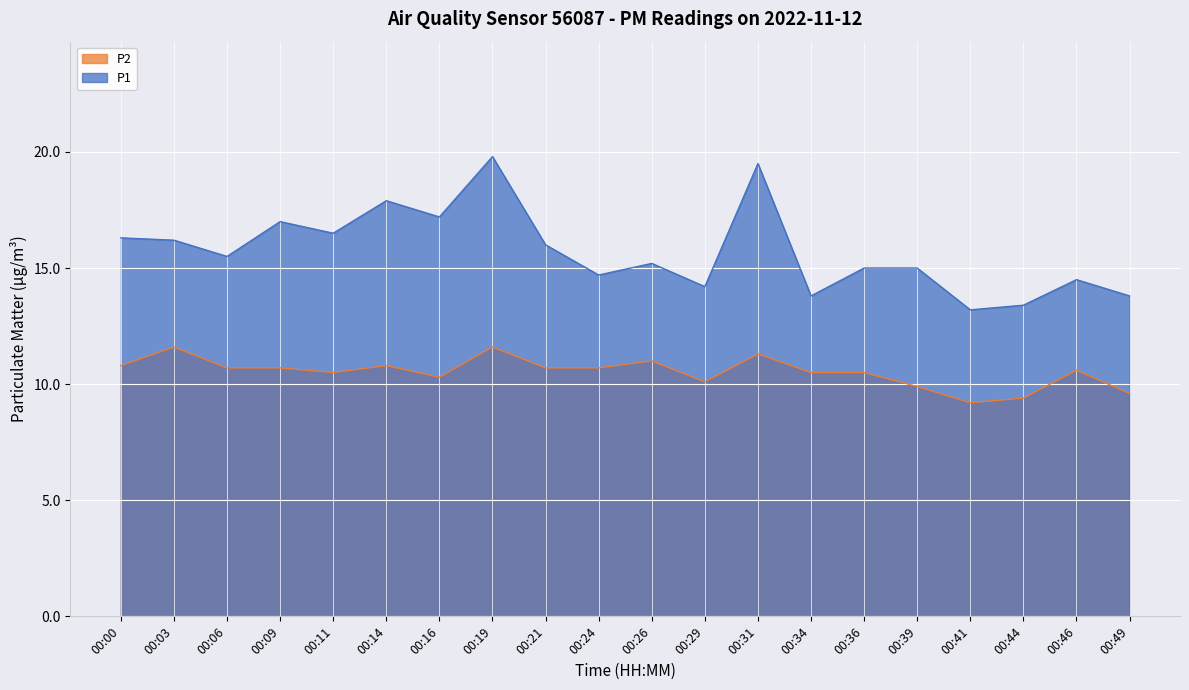

True or false: P1 has a value of 16.0 at 00:21.

True